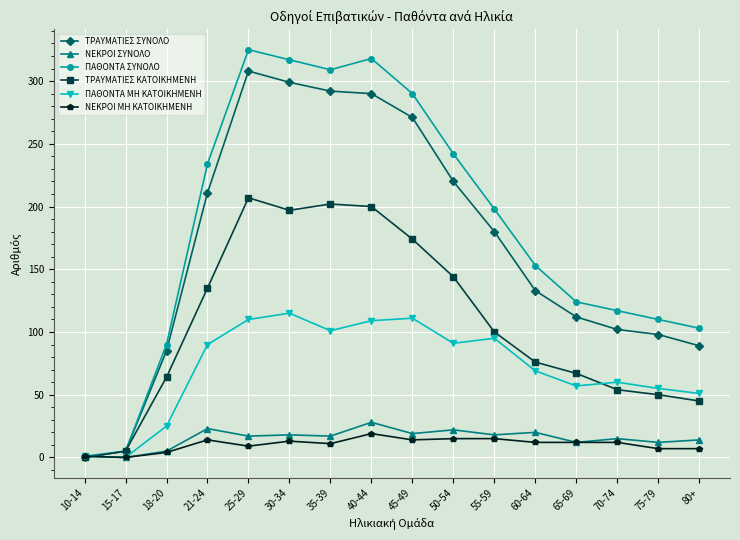

Is the value of ΝΕΚΡΟΙ ΜΗ ΚΑΤΟΙΚΗΜΕΝΗ at 65-69 greater than the value of ΤΡΑΥΜΑΤΙΕΣ ΚΑΤΟΙΚΗΜΕΝΗ at 75-79?

No